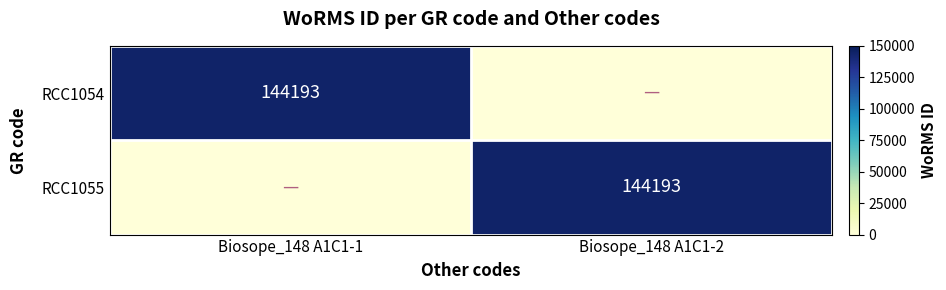

The RCC1055 series shows 86498 at Biosope_148 A1C1-2. True or false?

False